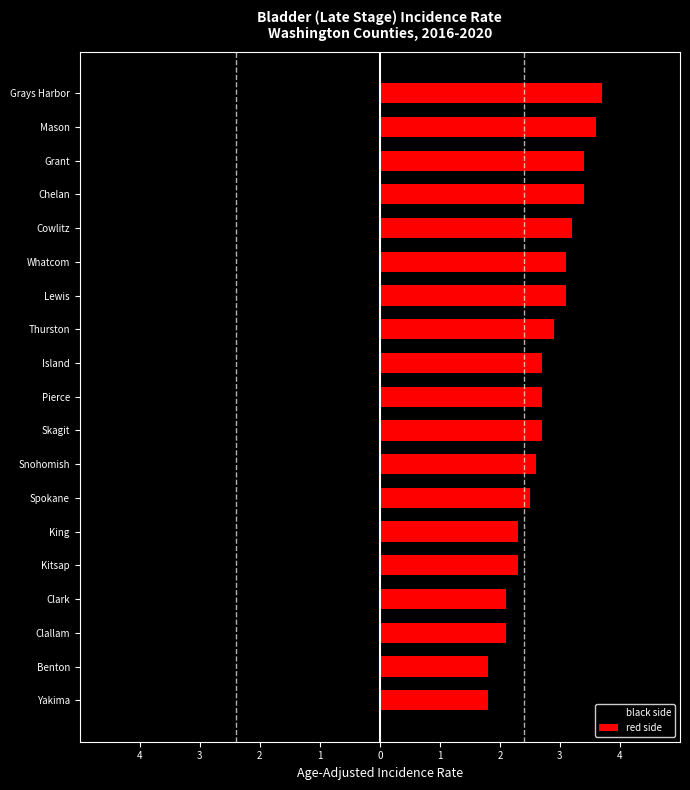

How many series are shown in this chart?

2